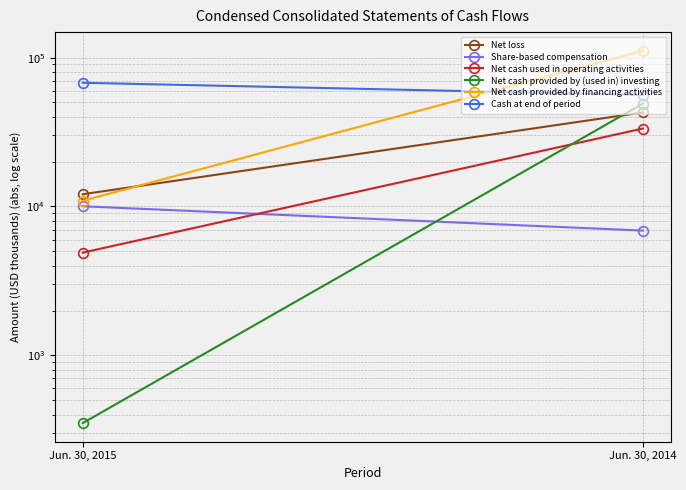

Count the Net cash provided by financing activities values in the range 10930 to 111235.

2